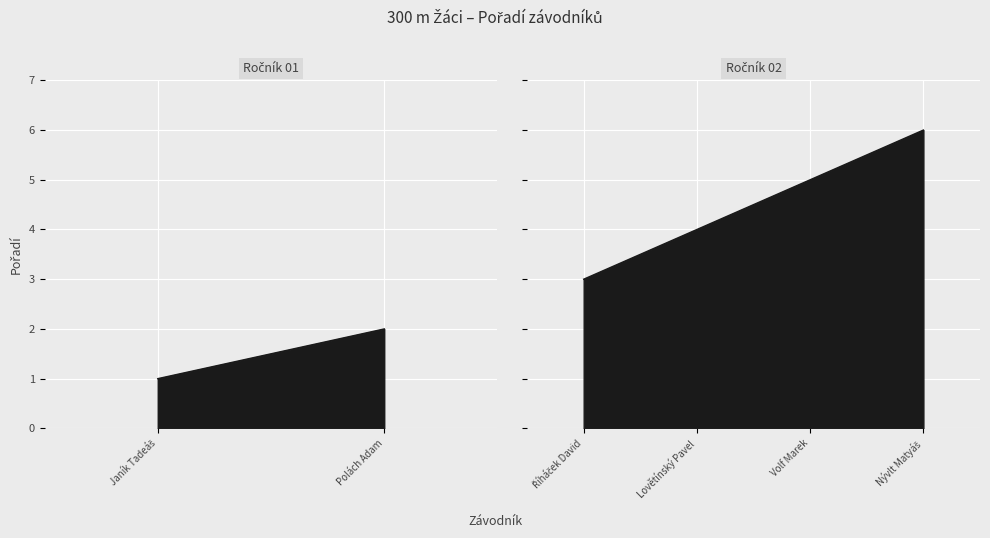

List the labels in order of value, largest first.

Nývlt Matyáš, Volf Marek, Lovětínský Pavel, Říháček David, Polách Adam, Janík Tadeáš